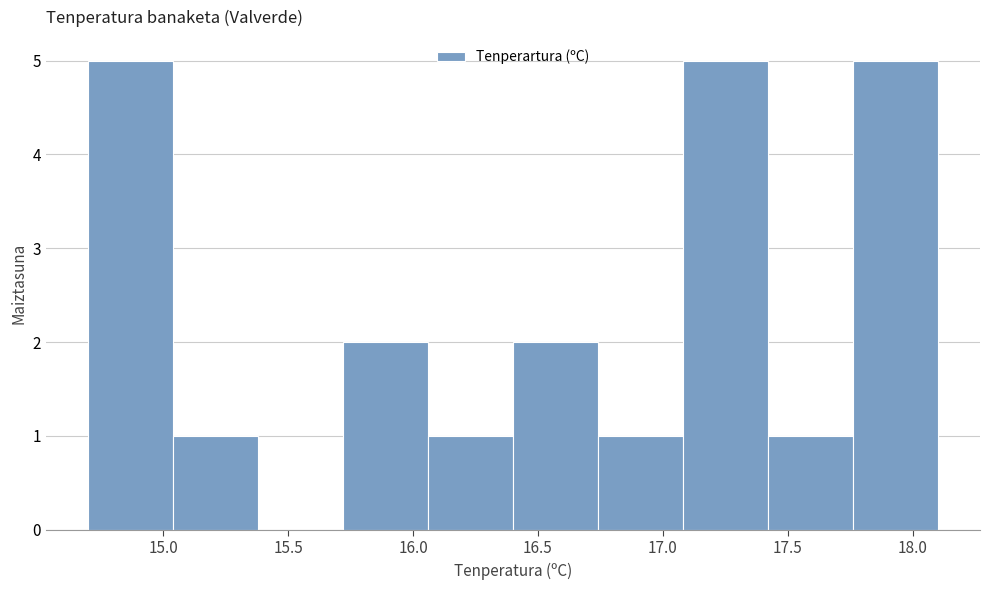

Reading left to right, list every bar in this chart as the range it spans on the x-axis followed by its height. Neither the bar edges nor the heights are printed on the chart, so give them approximately, as read against the axes.

14.70 to 15.04: 5
15.04 to 15.38: 1
15.38 to 15.72: 0
15.72 to 16.06: 2
16.06 to 16.40: 1
16.40 to 16.74: 2
16.74 to 17.08: 1
17.08 to 17.42: 5
17.42 to 17.76: 1
17.76 to 18.10: 5